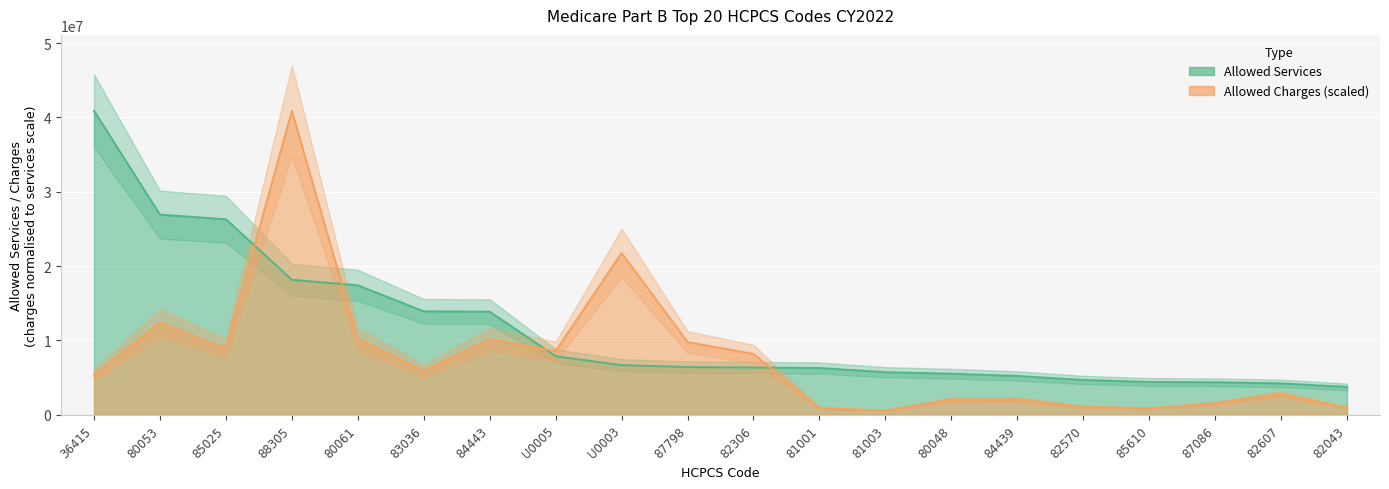

What is the sum of all Allowed Charges (scaled) values?

154507784.9